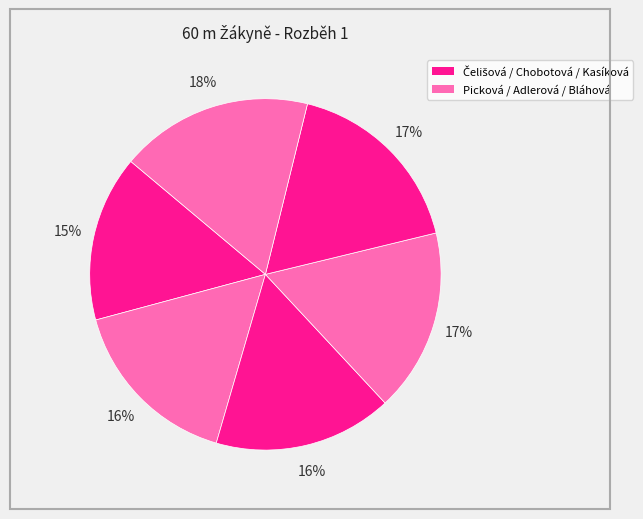

How many segments does this pie chart have?

6